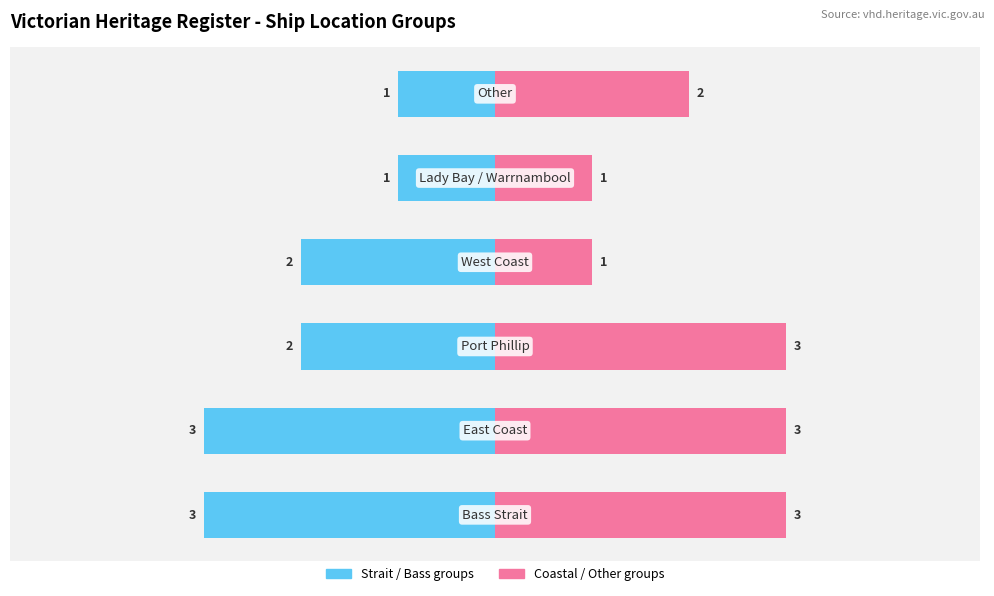

Which series changed the most between 4 and 5?

Coastal / Other groups